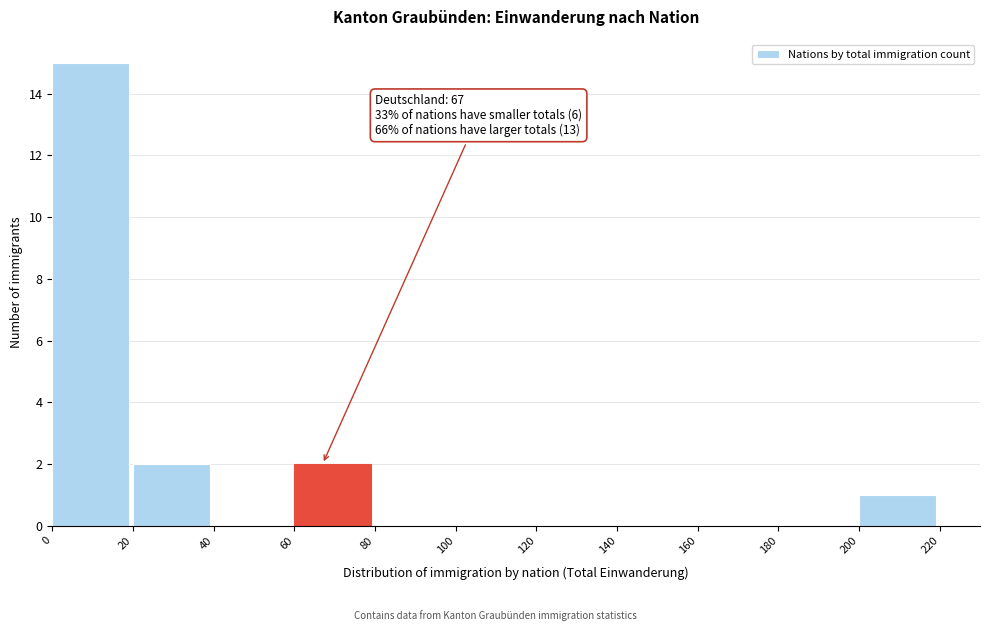

Reading right to left, extract all data points from this chart.

200=1	180=0	160=0	140=0	120=0	100=0	80=0	60=2	40=0	20=2	0=15